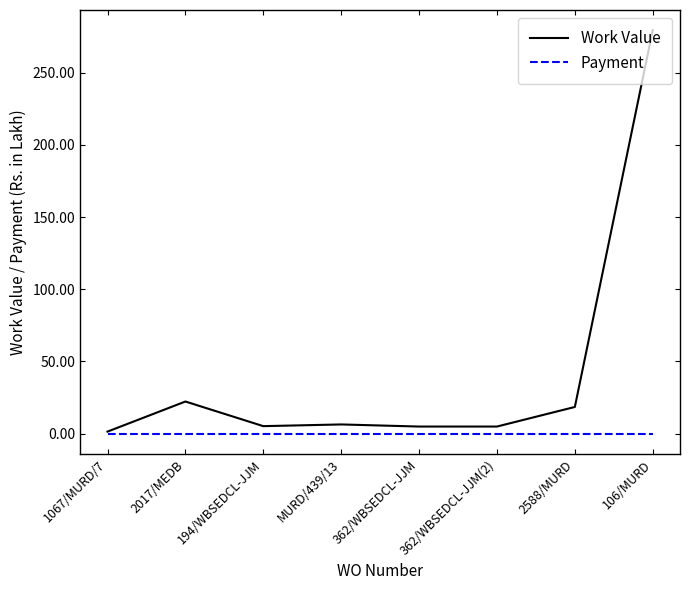

Which category has the highest value in the Work Value series?

106/MURD